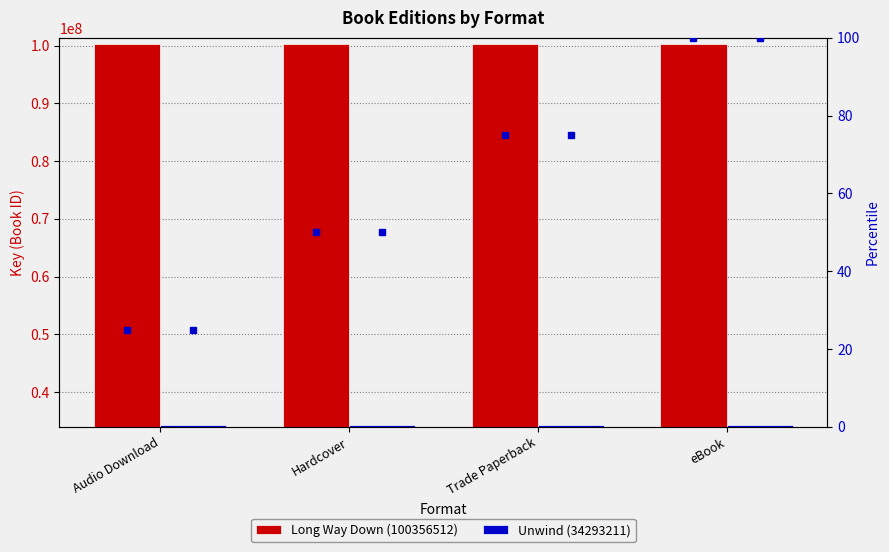

At how many categories does at least one series exceed 74360388?

4